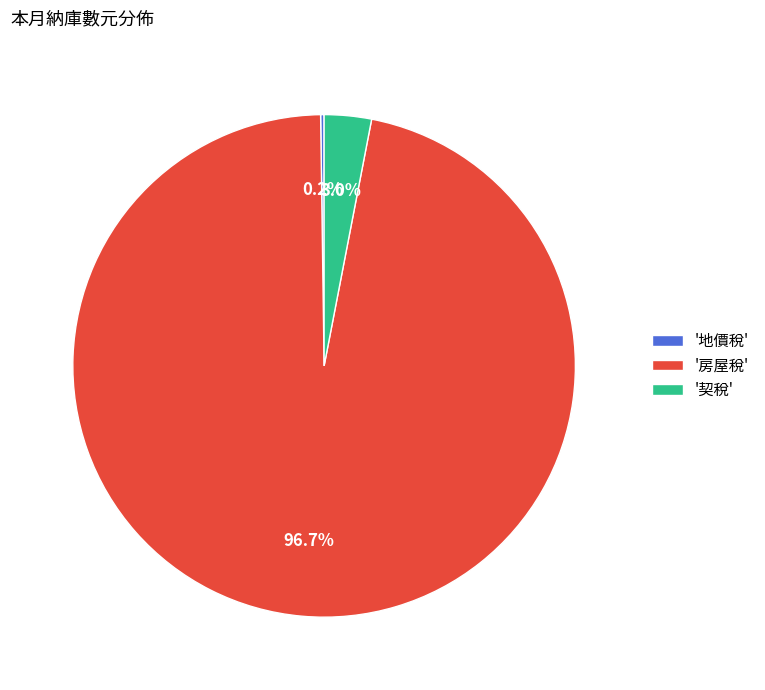

Do '契稅' and '房屋稅' together represent more than half of the pie?

Yes